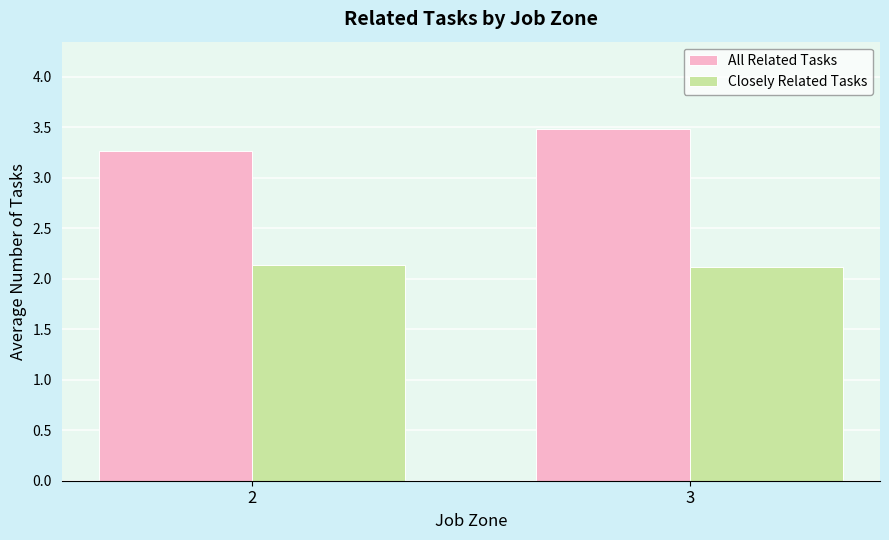

Is it true that All Related Tasks equals 1.1 at 3?

False